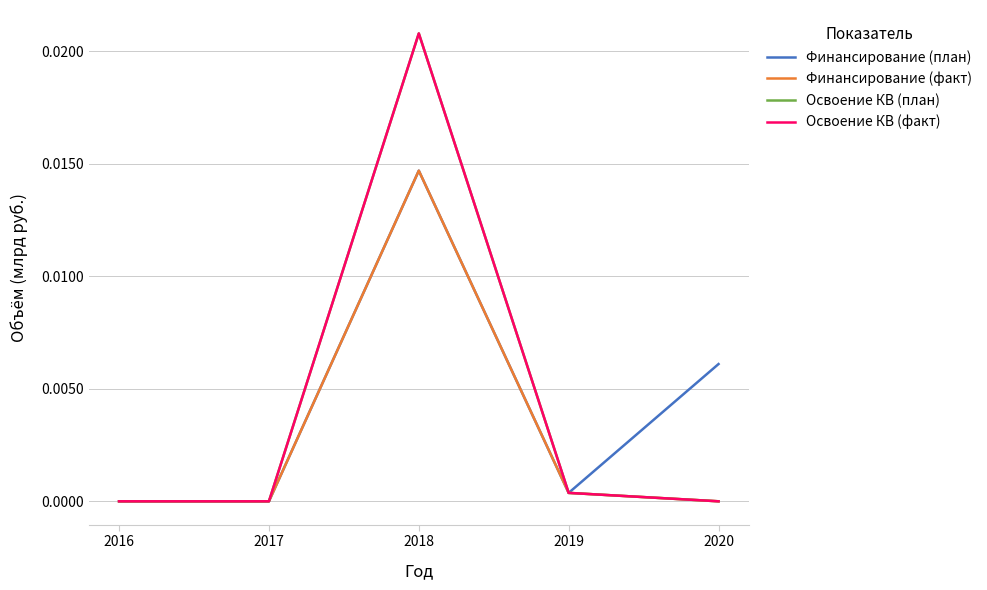

Reading left to right, what are all the values shown in this chart?

Финансирование (план): 2016=0.0	2017=0.0	2018=0.0	2019=0.0	2020=0.0
Финансирование (факт): 2016=0.0	2017=0.0	2018=0.0	2019=0.0	2020=0.0
Освоение КВ (план): 2016=0.0	2017=0.0	2018=0.0	2019=0.0	2020=0.0
Освоение КВ (факт): 2016=0.0	2017=0.0	2018=0.0	2019=0.0	2020=0.0